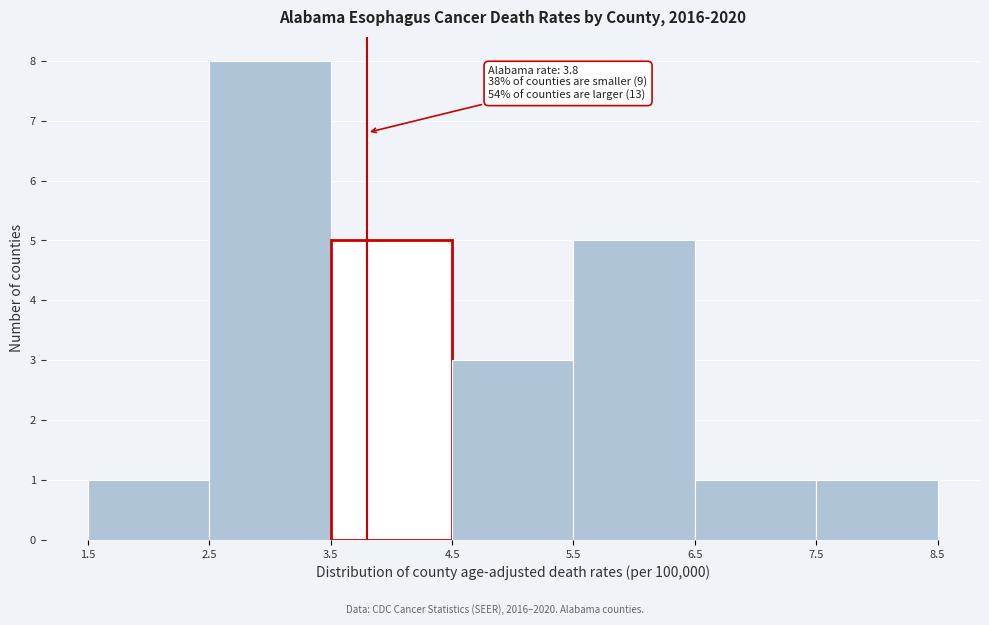

Which range on the x-axis has the tallest bar?

2.5 to 3.5